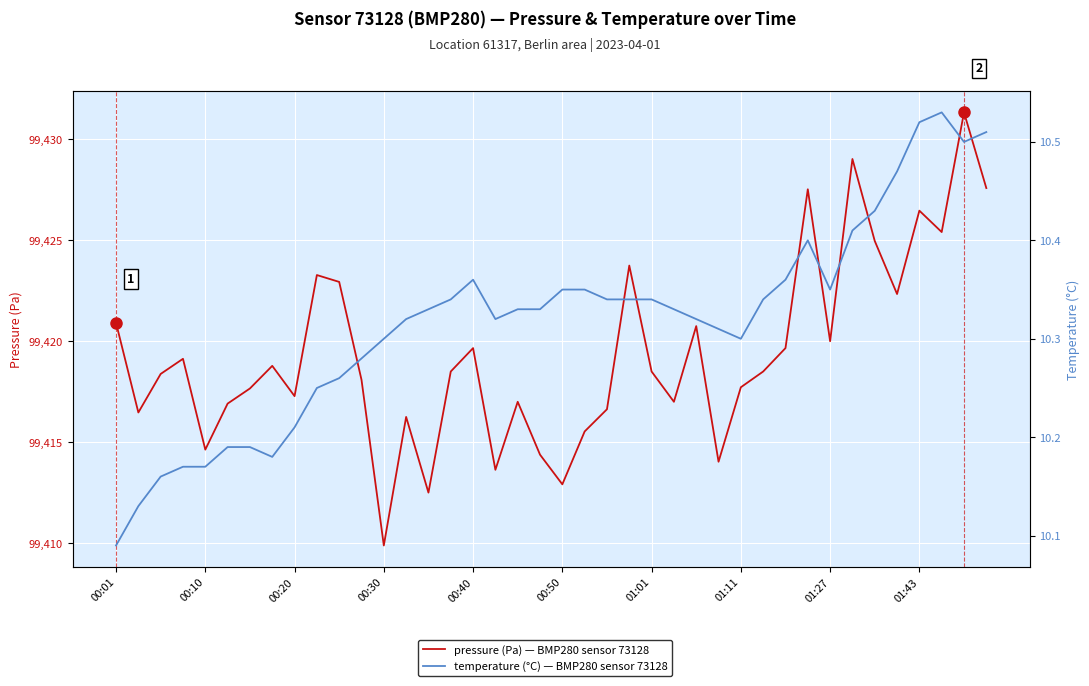

Is it true that pressure equals 60202.2 at 38?

False